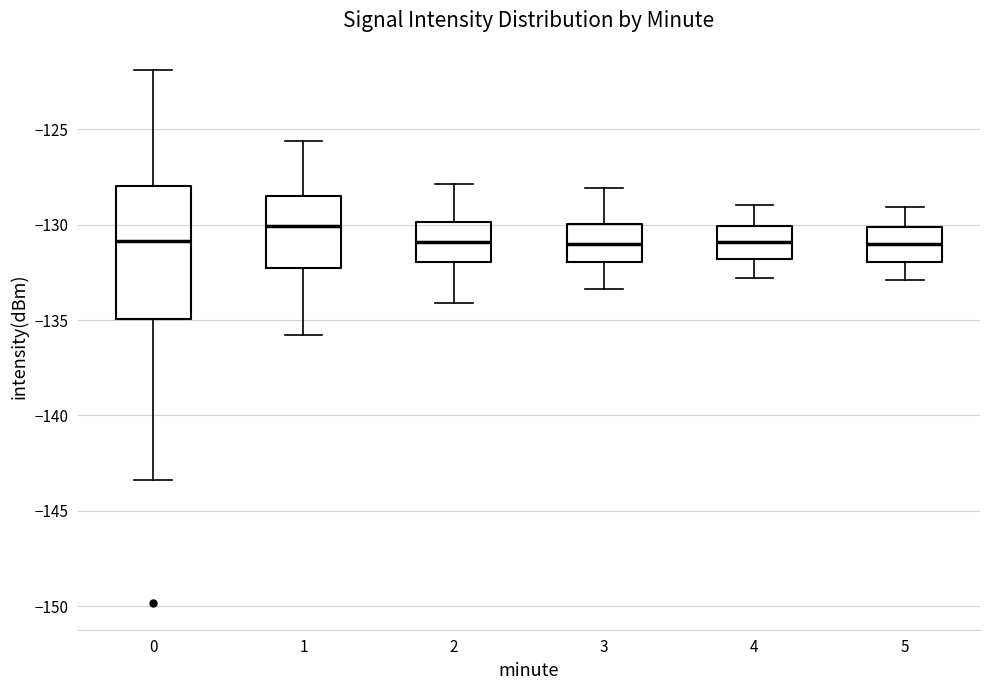

Reading left to right, transcribe this box plot: for each box, give where its median line is, the range the box spans, and where its two whiskers end, as read against the y-axis. The values are not printed on the chart, so give them approximately, as read against the axis.

0: median -131.0, box -135.0 to -128.0, whiskers -143.5 to -122.0
1: median -130.0, box -132.5 to -128.5, whiskers -136.0 to -125.5
2: median -131.0, box -132.0 to -130.0, whiskers -134.0 to -128.0
3: median -131.0, box -132.0 to -130.0, whiskers -133.5 to -128.0
4: median -131.0, box -132.0 to -130.0, whiskers -133.0 to -129.0
5: median -131.0, box -132.0 to -130.0, whiskers -133.0 to -129.0